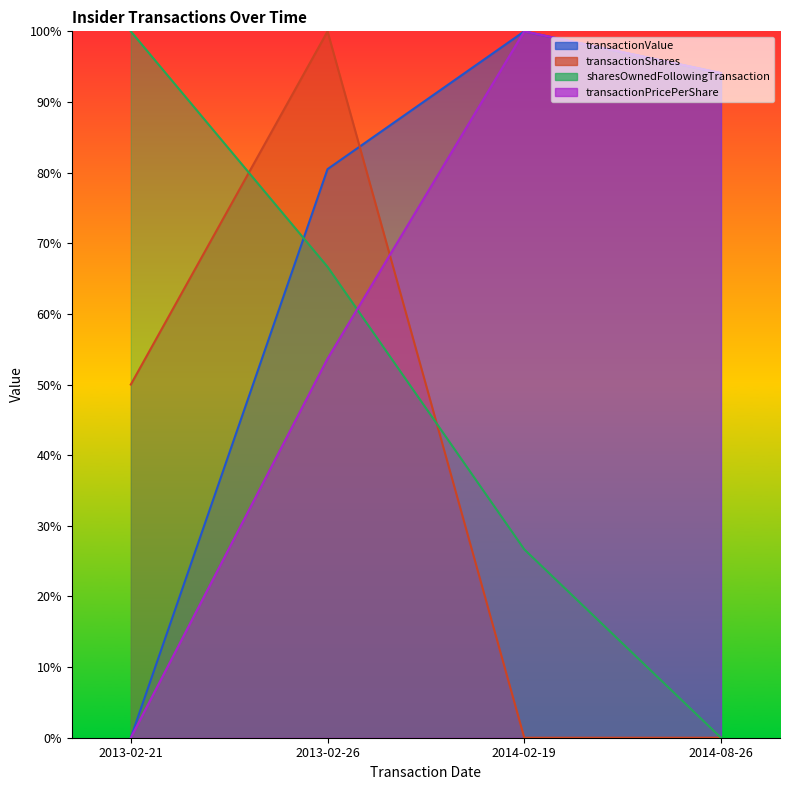

How many values in the sharesOwnedFollowingTransaction series are below 66?

2